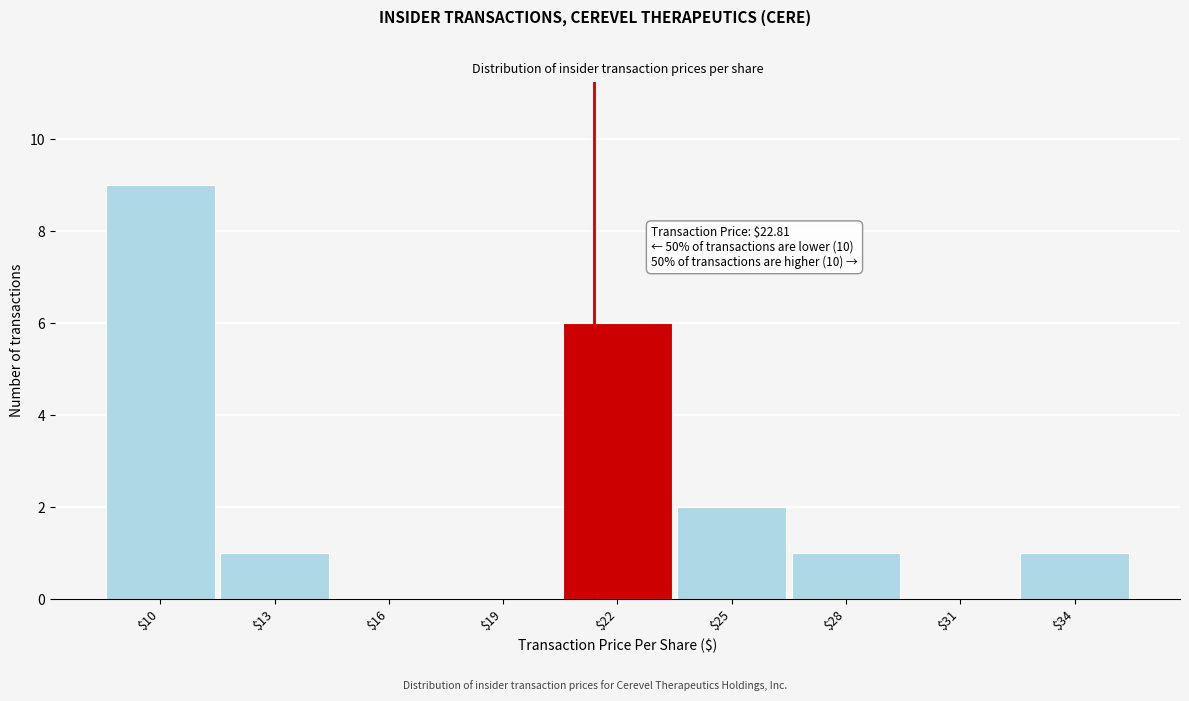

Is it true that the value at $22 is 9?

False